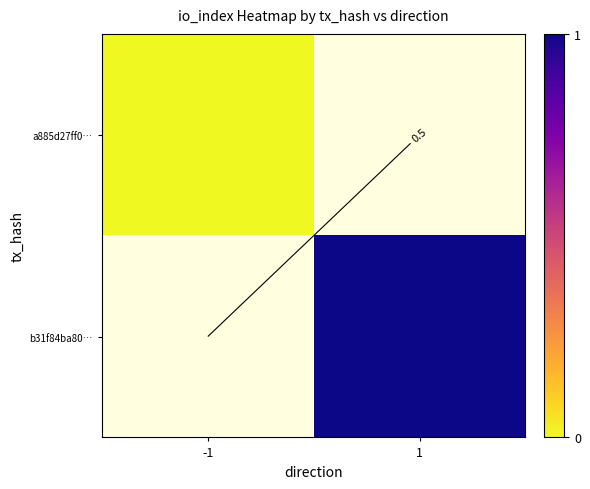

Which series has the largest range (max minus min)?

b31f84ba80…